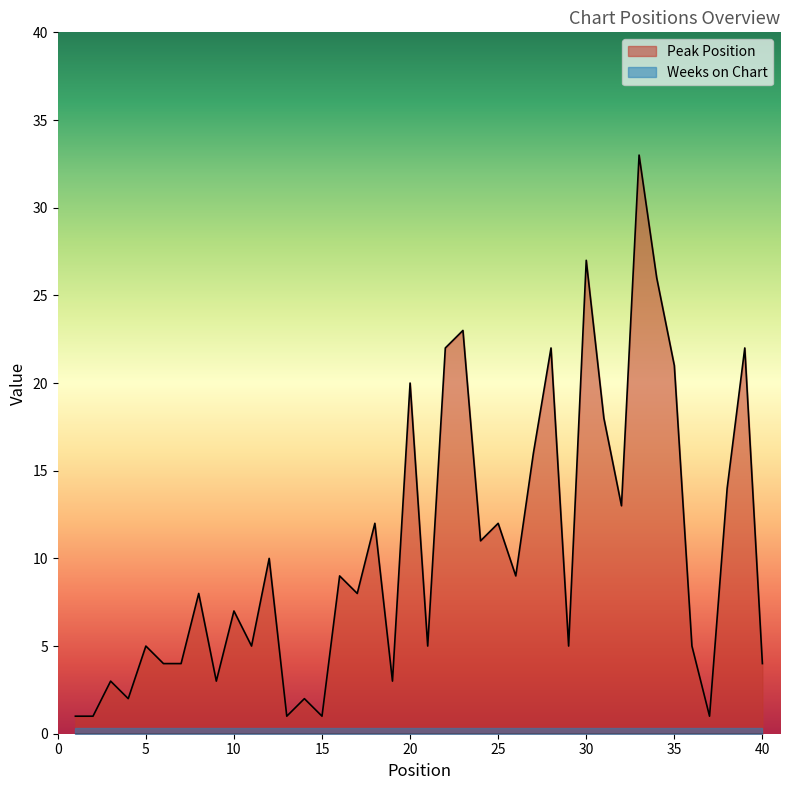

What is the maximum value shown in the chart?

33.0